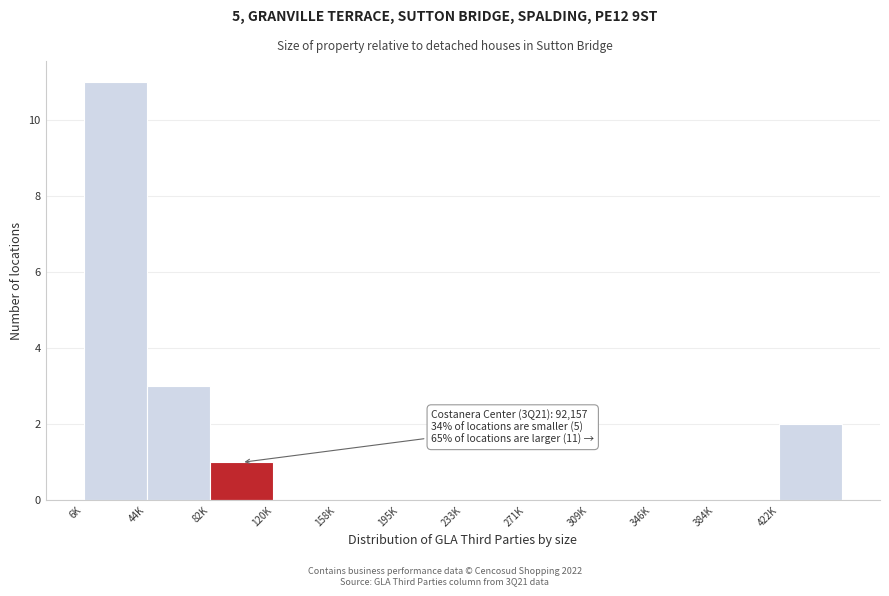

Reading left to right, transcribe all the data shown in this chart.

6K=11	44K=3	82K=1	120K=0	158K=0	195K=0	233K=0	271K=0	309K=0	346K=0	384K=0	422K=2